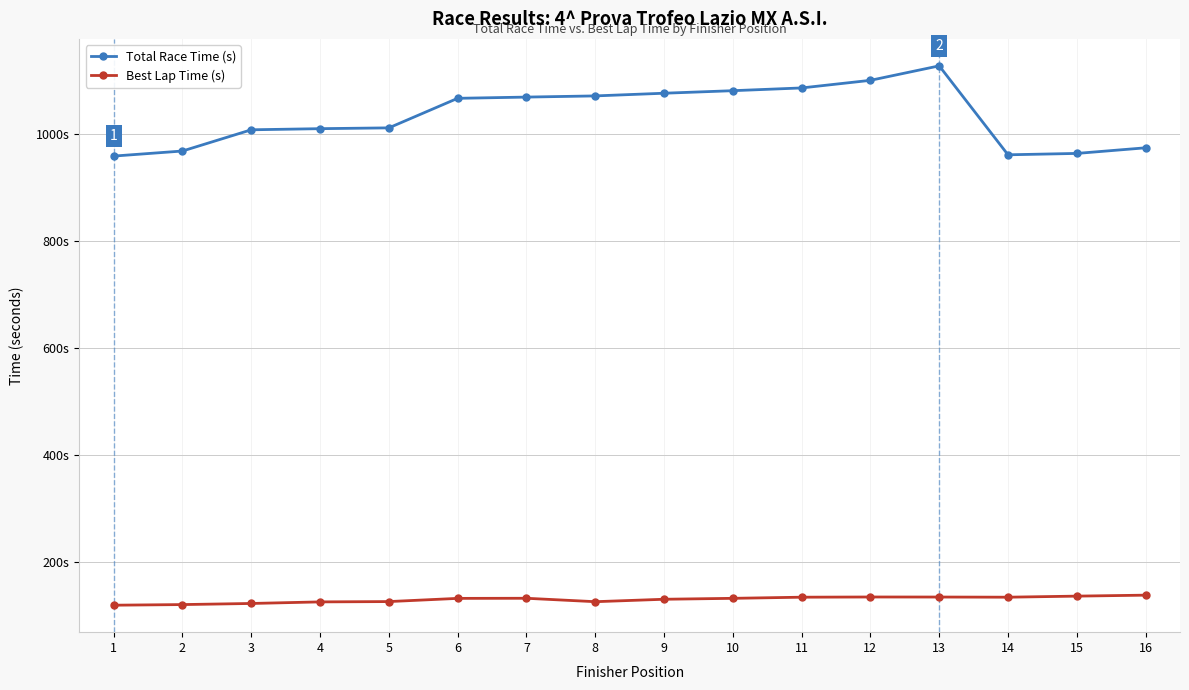

True or false: Best Lap Time (s) and Total Race Time (s) intersect in this chart.

False